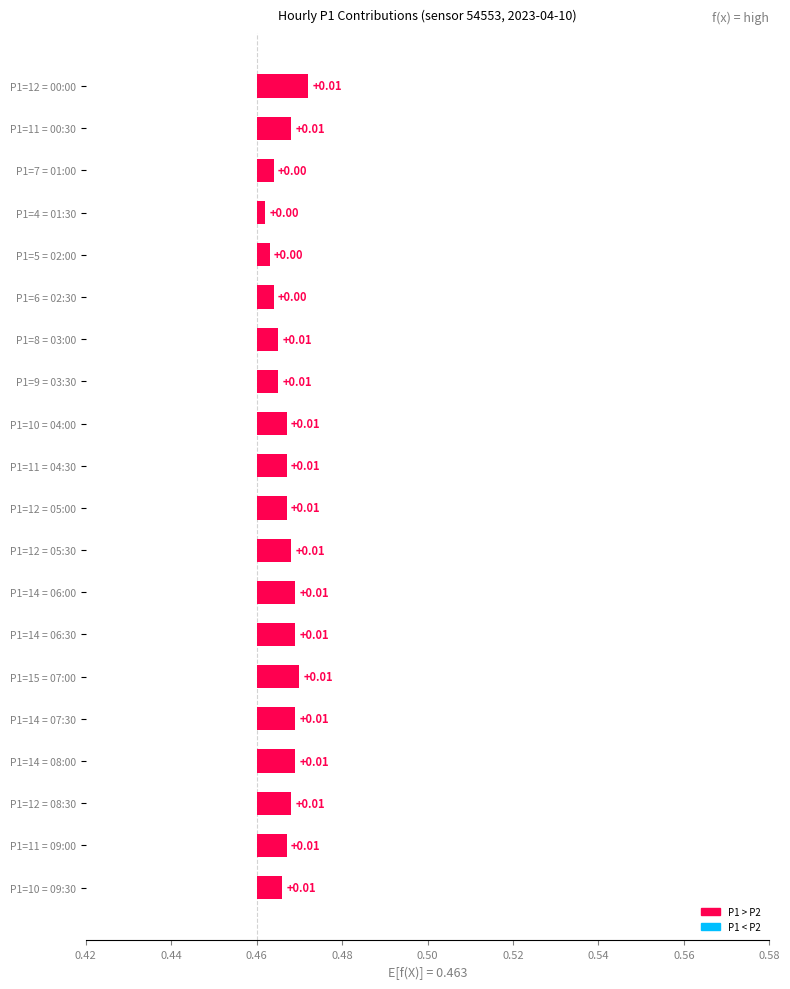

The value at P1=5 = 02:00 is 0.0. True or false?

True